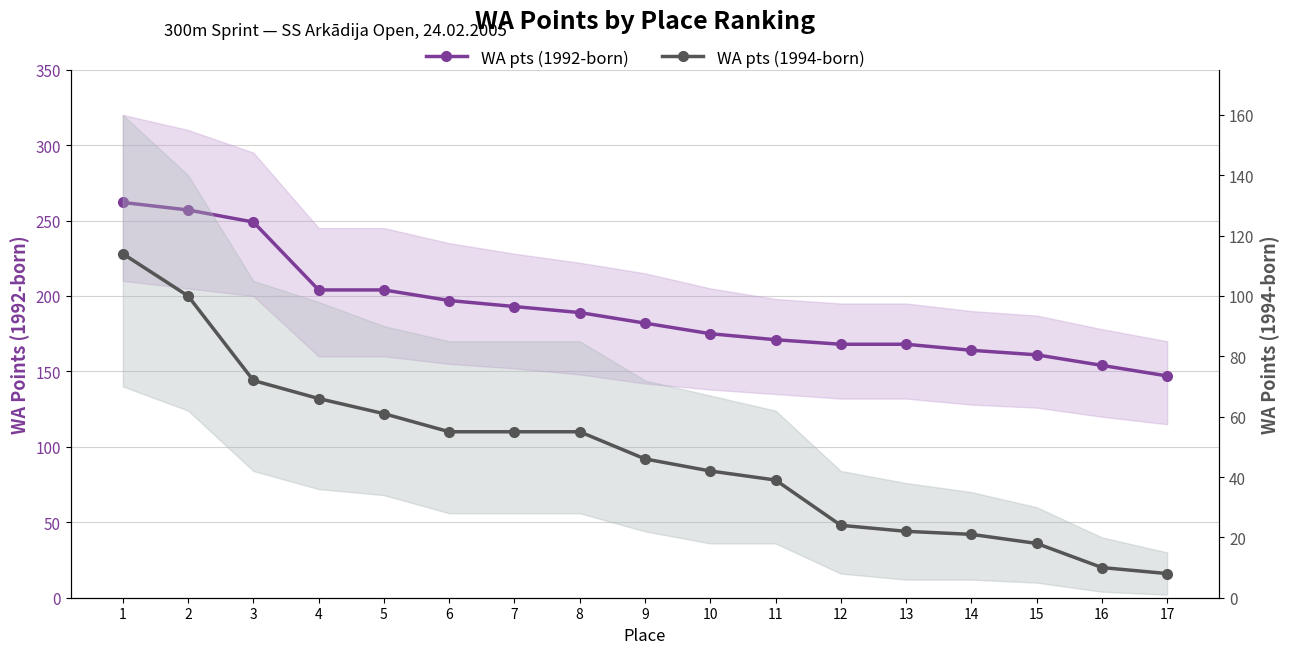

How many data points in WA pts (1994-born) are above 46?

8